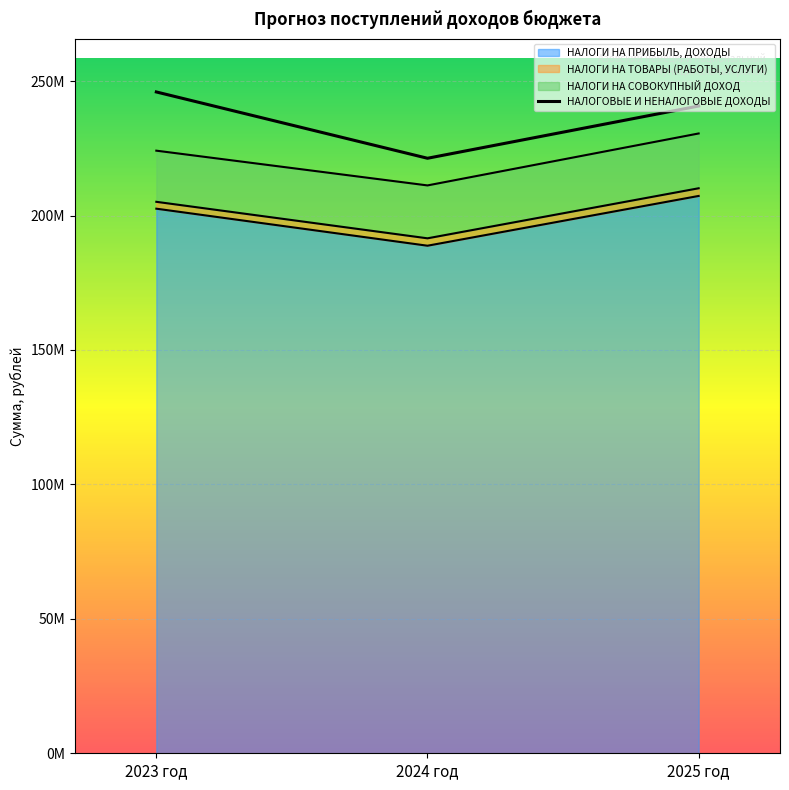

Which series changed the most between 2023 год and 2025 год?

НАЛОГОВЫЕ И НЕНАЛОГОВЫЕ ДОХОДЫ